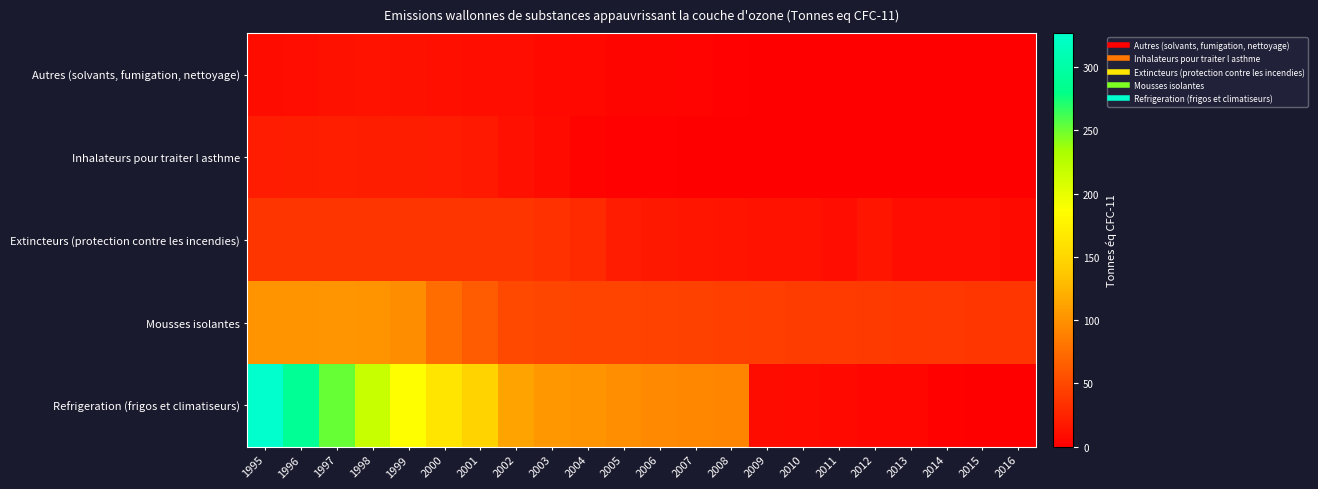

Reading right to left, list all the values displayed in this chart.

Autres (solvants, fumigation, nettoyage): 2016=0.0	2015=0.0	2014=0.2	2013=0.2	2012=0.2	2011=0.2	2010=0.2	2009=1.0	2008=1.8	2007=3.3	2006=3.9	2005=4.0	2004=6.1	2003=6.8	2002=9.0	2001=10.6	2000=11.3	1999=12.8	1998=14.0	1997=12.7	1996=9.3	1995=8.5
Inhalateurs pour traiter l asthme: 2016=0.0	2015=0.0	2014=0.0	2013=0.0	2012=0.0	2011=0.0	2010=0.0	2009=0.1	2008=0.4	2007=0.9	2006=1.4	2005=1.6	2004=2.8	2003=8.3	2002=11.5	2001=17.4	2000=20.2	1999=20.4	1998=21.0	1997=21.4	1996=20.8	1995=20.3
Extincteurs (protection contre les incendies): 2016=7.7	2015=9.4	2014=9.0	2013=9.5	2012=15.3	2011=10.1	2010=13.1	2009=13.6	2008=14.1	2007=15.2	2006=17.0	2005=20.0	2004=29.5	2003=34.3	2002=36.8	2001=36.8	2000=36.8	1999=36.9	1998=36.9	1997=36.9	1996=36.9	1995=36.9
Mousses isolantes: 2016=37.2	2015=38.0	2014=38.8	2013=39.5	2012=40.3	2011=41.2	2010=42.1	2009=43.0	2008=44.0	2007=44.9	2006=45.9	2005=46.8	2004=47.8	2003=48.8	2002=49.9	2001=62.9	2000=75.6	1999=97.6	1998=101.7	1997=103.0	1996=101.6	1995=102.0
Refrigeration (frigos et climatiseurs): 2016=0.3	2015=1.1	2014=2.2	2013=4.7	2012=5.2	2011=6.4	2010=7.9	2009=8.8	2008=90.7	2007=92.9	2006=95.1	2005=97.7	2004=100.9	2003=104.8	2002=112.5	2001=147.2	2000=163.3	1999=186.3	1998=216.9	1997=251.6	1996=289.6	1995=326.9